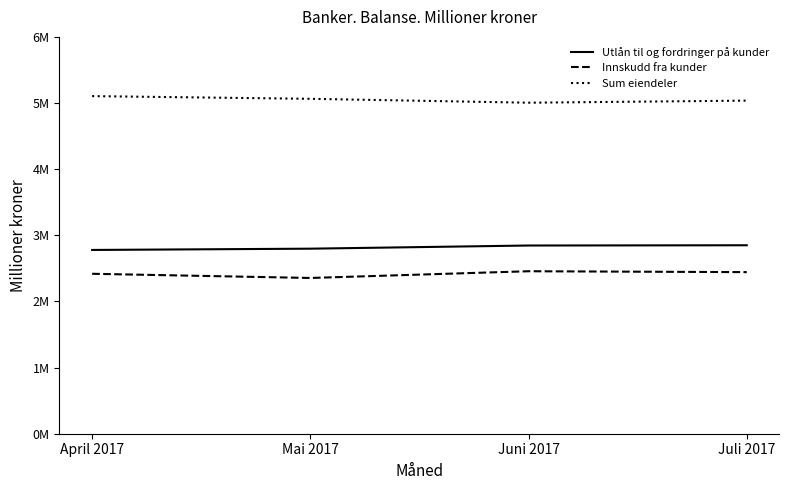

What is the difference between the highest and lowest values at April 2017?

2686190